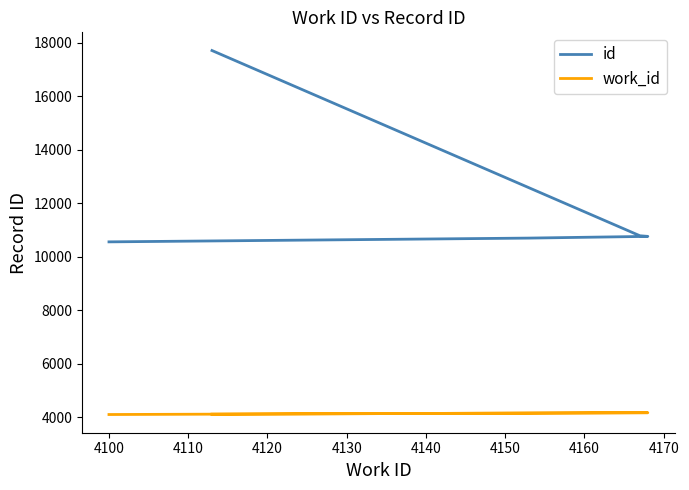

How many values in the id series exceed 10758?

2